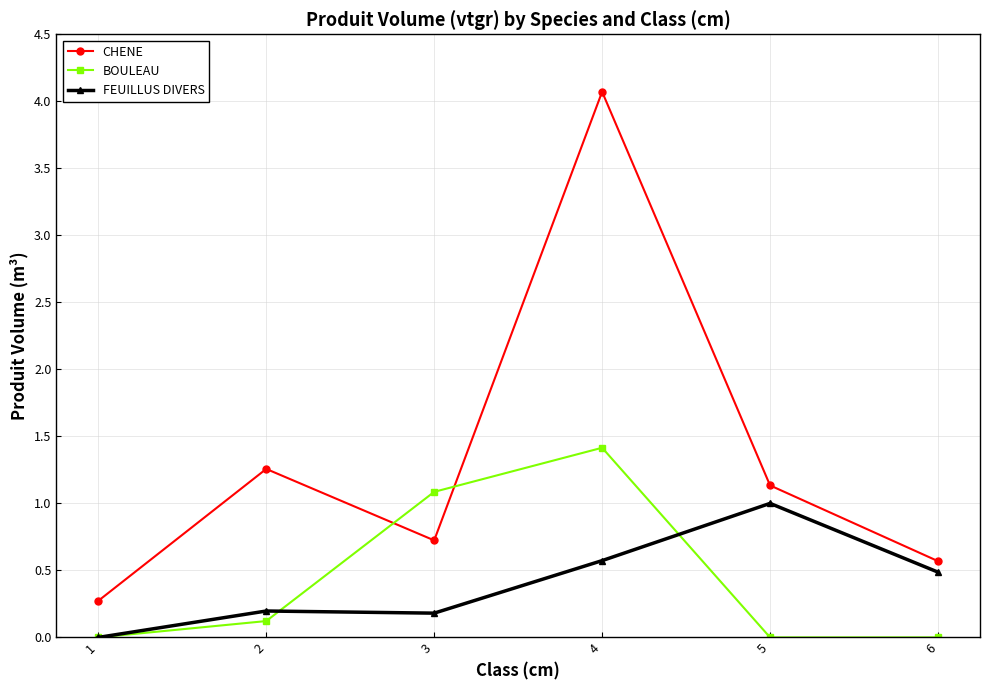

What are all the series names shown in the legend?

CHENE, BOULEAU, FEUILLUS DIVERS